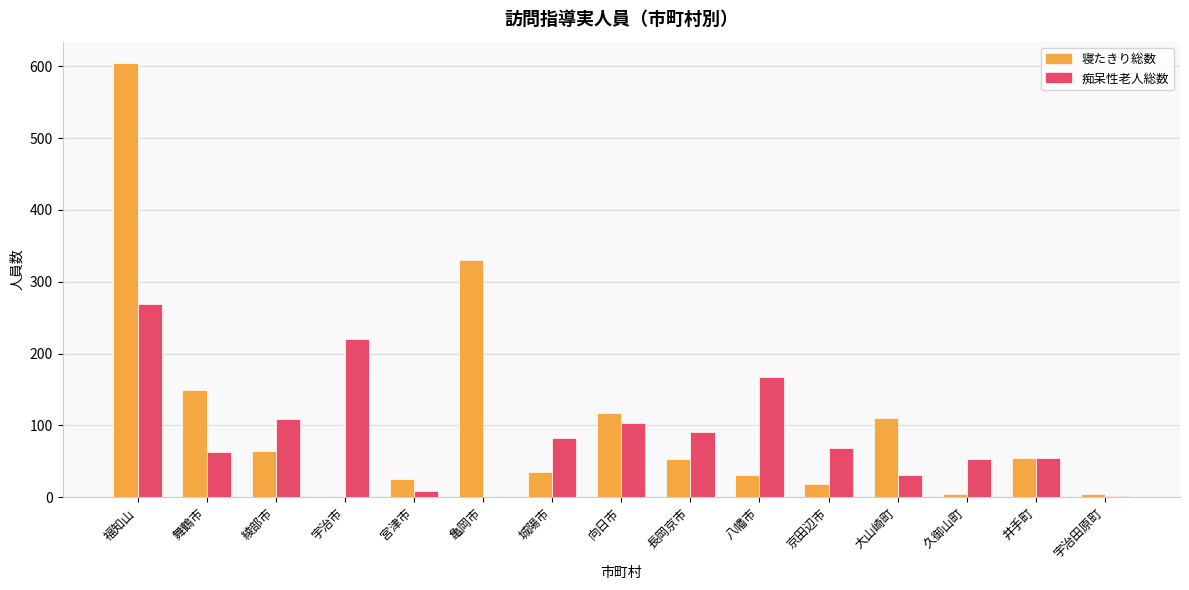

The 寝たきり総数 series shows 338 at 宇治市. True or false?

False